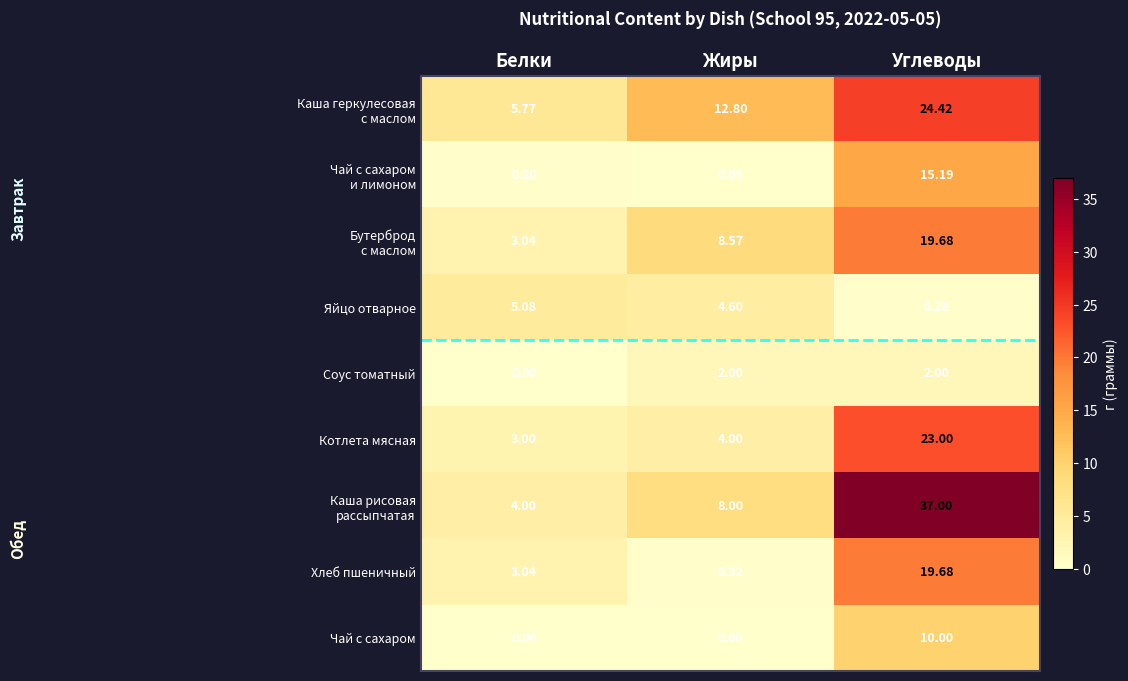

Which category has the highest value in the Хлеб пшеничный series?

Углеводы